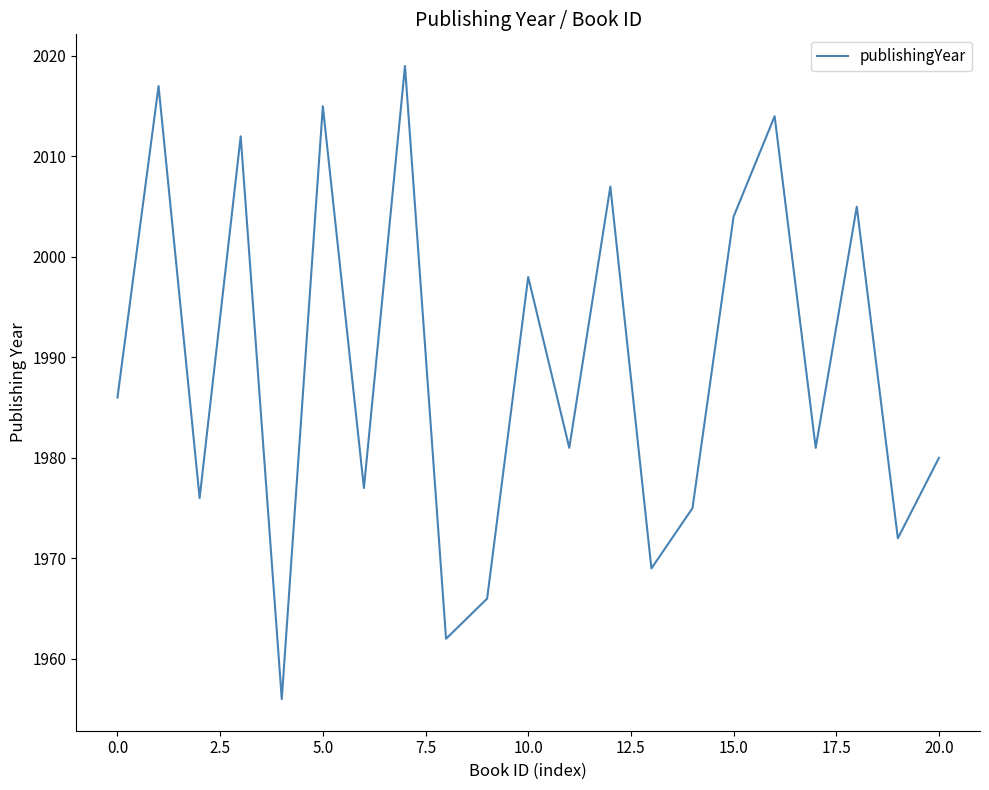

What is the minimum value shown in the chart?

1956